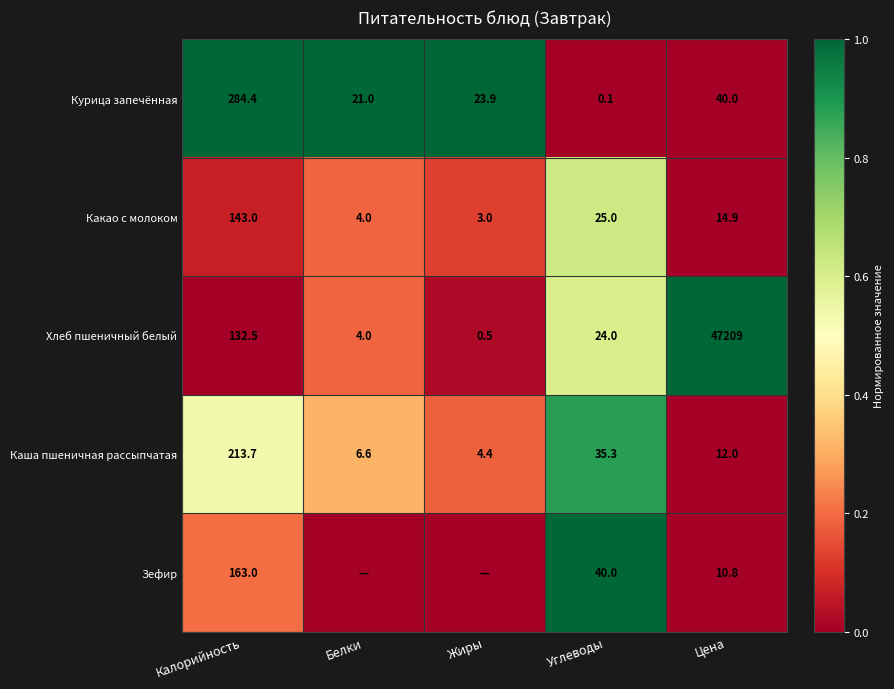

What is the difference between the Хлеб пшеничный белый values at Белки and Жиры?

3.5